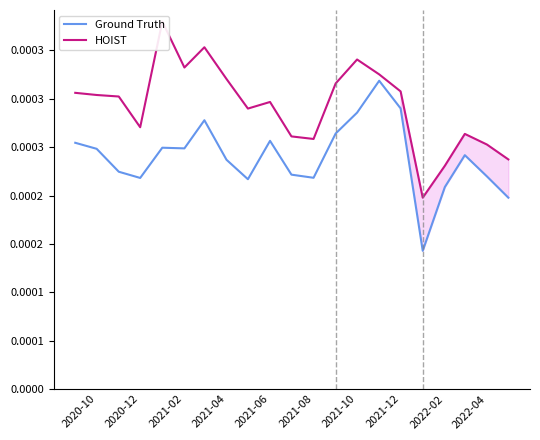

What are all the series names shown in the legend?

Ground Truth, HOIST